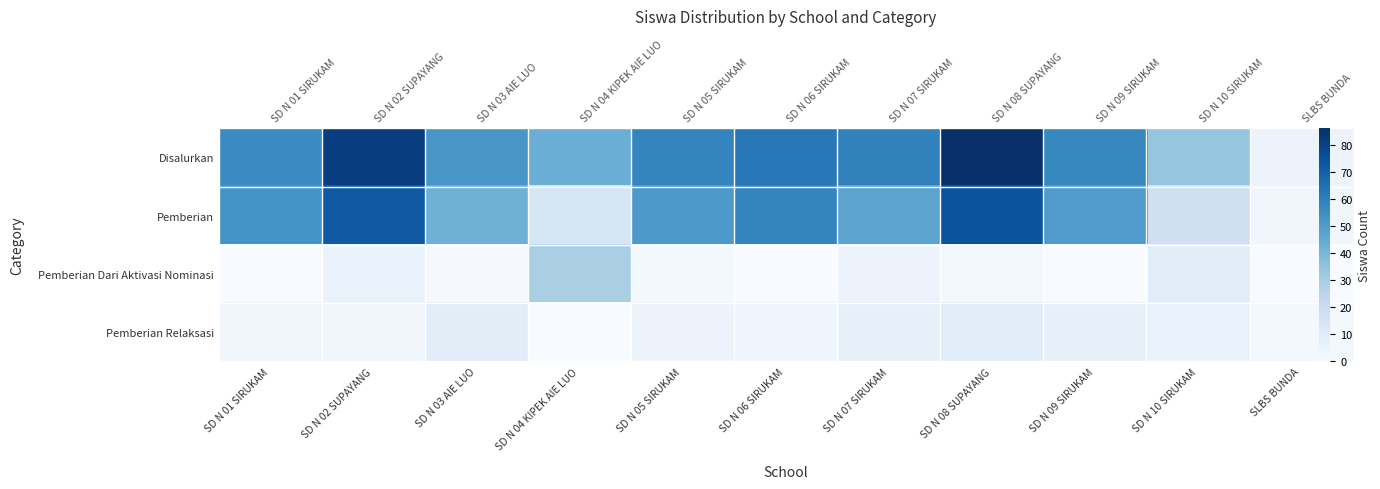

At which category is the sum across all series the highest?

SD N 08 SUPAYANG